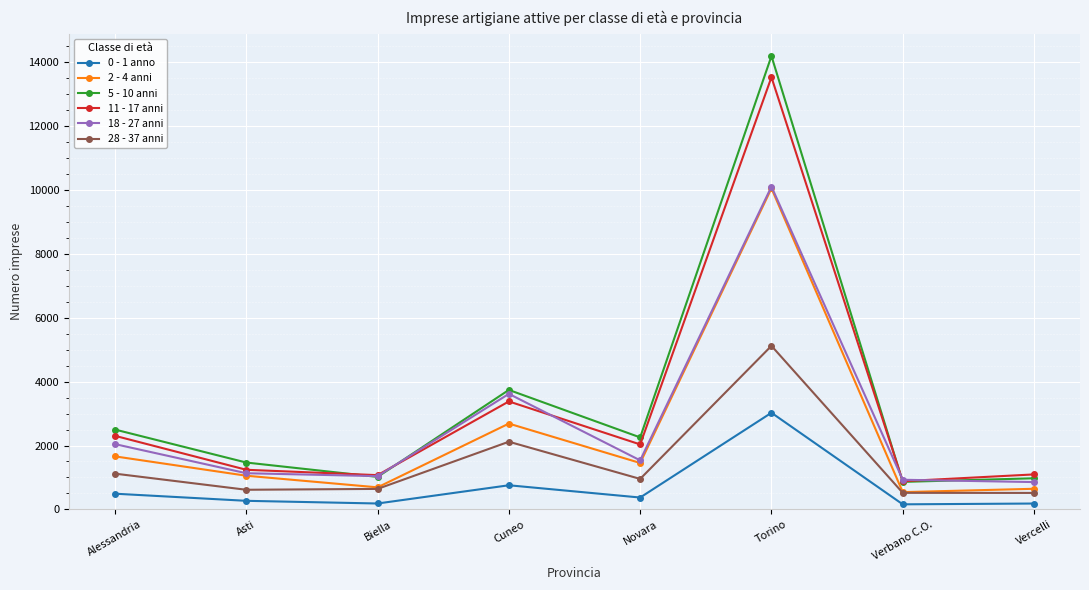

What is the sum of the 18 - 27 anni values at Asti and Novara?

2667